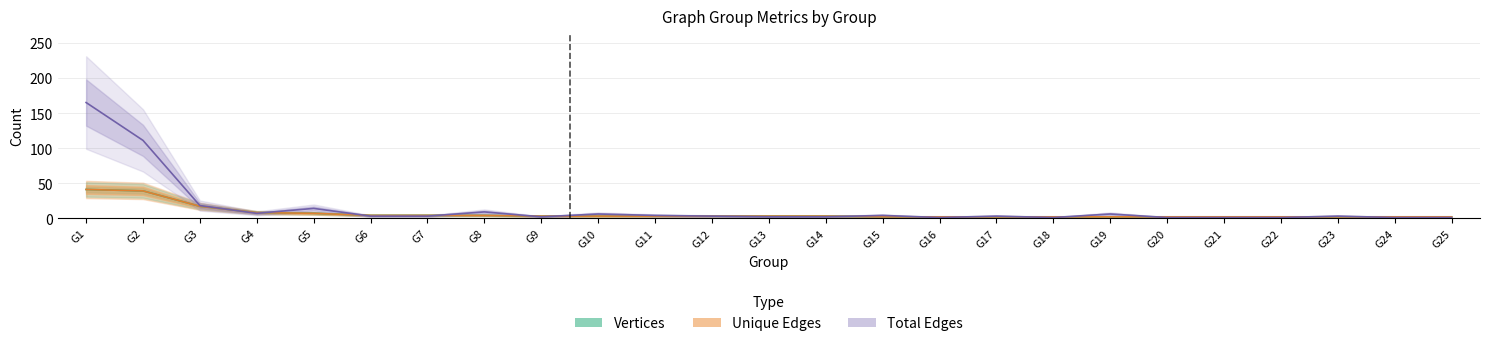

What is the sum of all Unique Edges values?

164